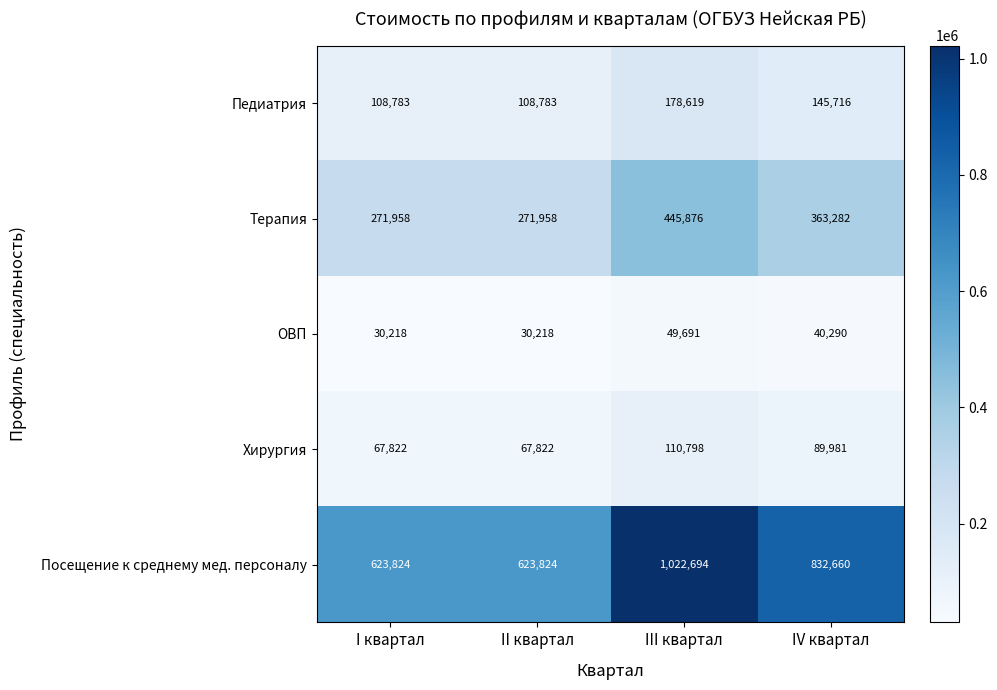

Which label corresponds to the largest value in the chart?

III квартал